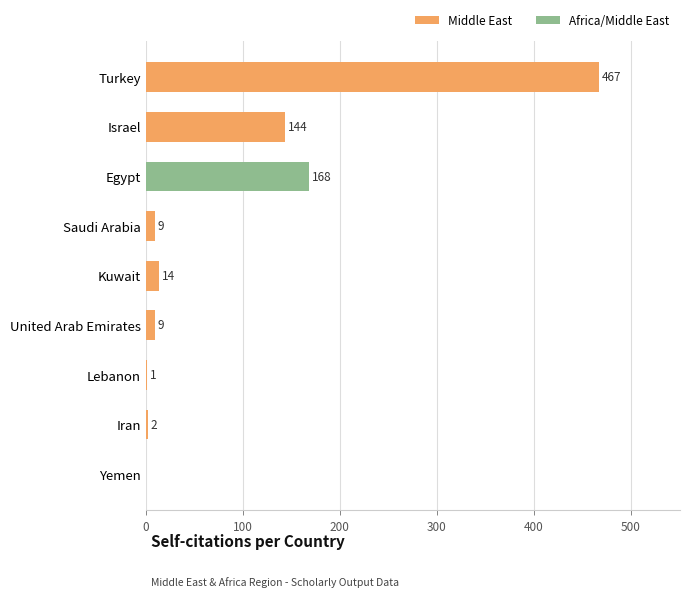

Reading top to bottom, what are all the values shown in this chart?

Turkey=467	Israel=144	Egypt=168	Saudi Arabia=9	Kuwait=14	United Arab Emirates=9	Lebanon=1	Iran=2	Yemen=0